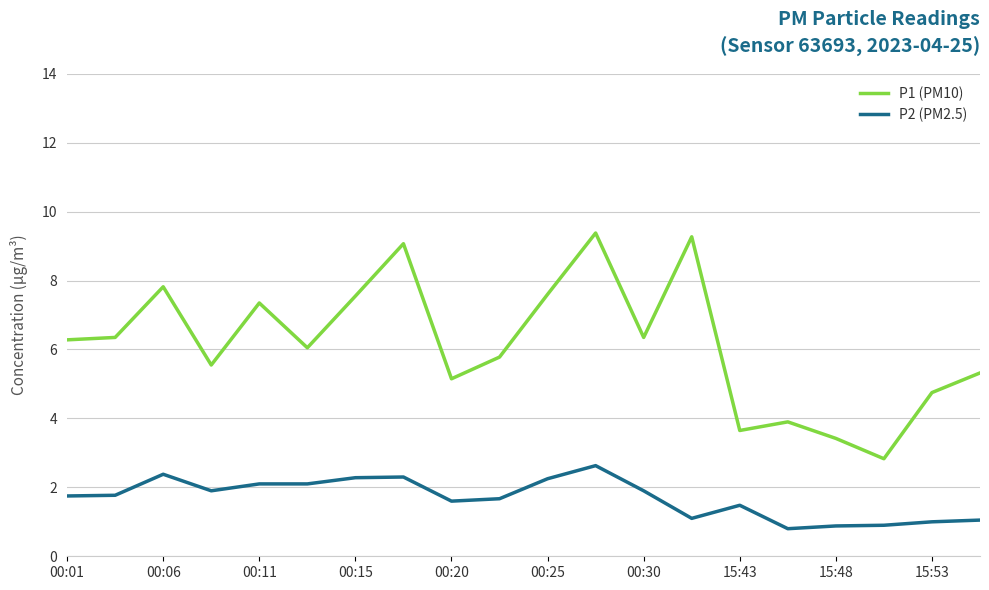

What is the minimum value shown in the chart?

0.8